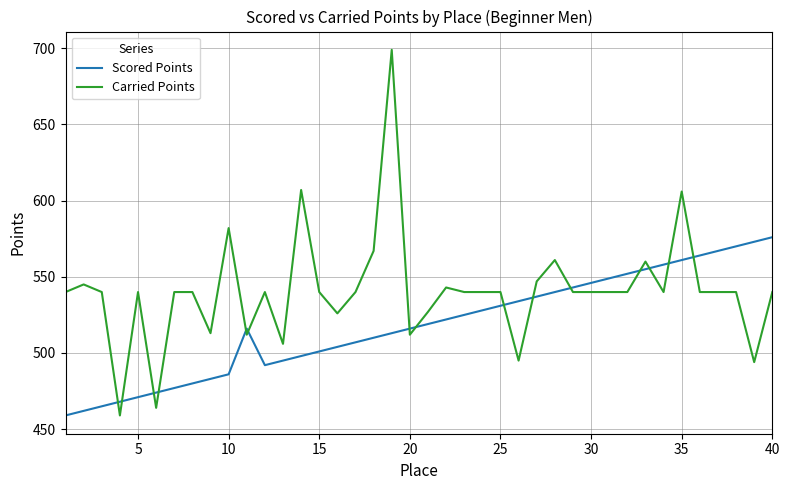

Which series has the largest total across all categories?

Carried Points